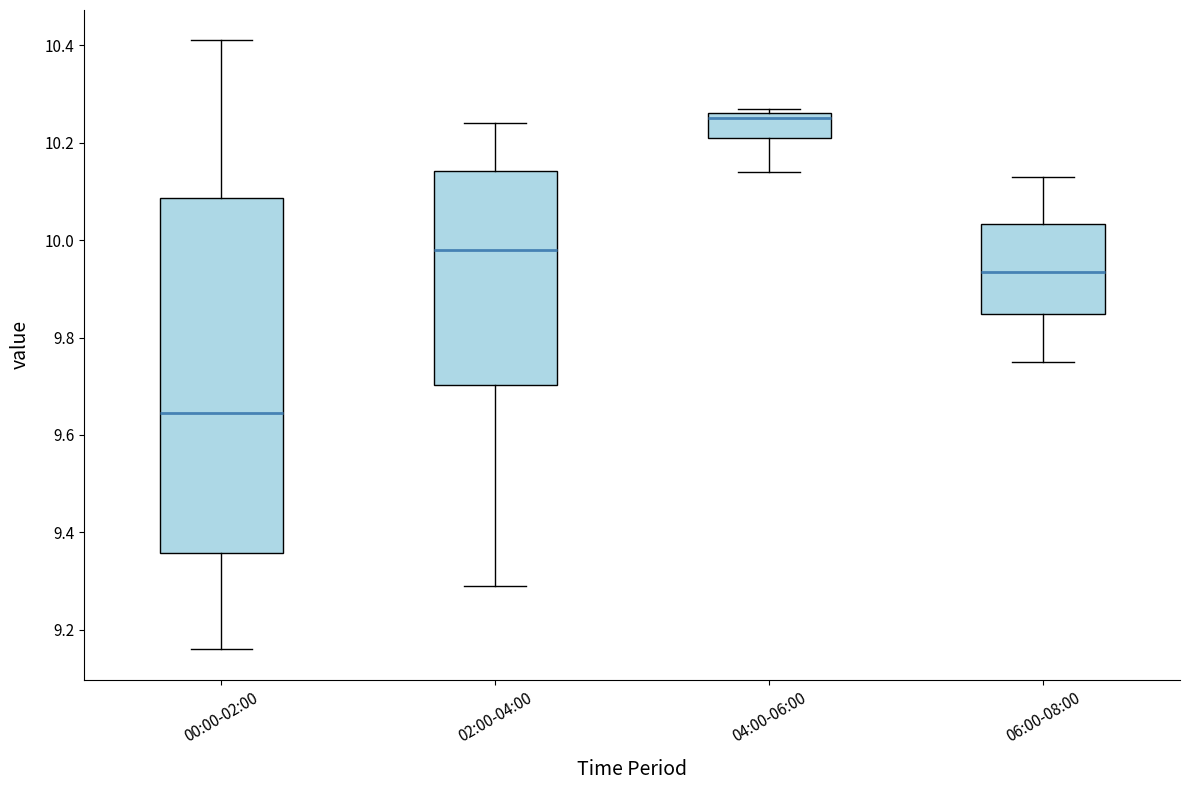

Reading left to right, transcribe this box plot: for each box, give where its median line is, the range the box spans, and where its two whiskers end, as read against the y-axis. The values are not printed on the chart, so give them approximately, as read against the axis.

00:00-02:00: median 9.64, box 9.36 to 10.08, whiskers 9.16 to 10.42
02:00-04:00: median 9.98, box 9.70 to 10.14, whiskers 9.30 to 10.24
04:00-06:00: median 10.26 (just below the box's upper edge), box 10.22 to 10.26, whiskers 10.14 to 10.28
06:00-08:00: median 9.94, box 9.84 to 10.04, whiskers 9.76 to 10.14